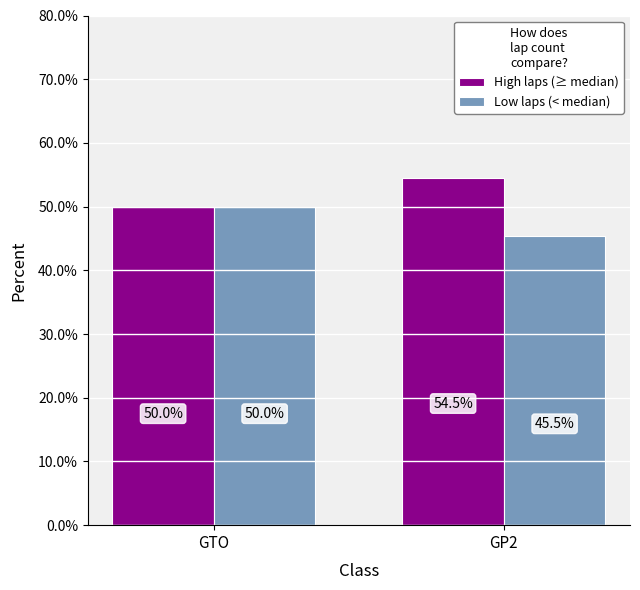

Where does the High laps (≥ median) series first go above 54?

GP2